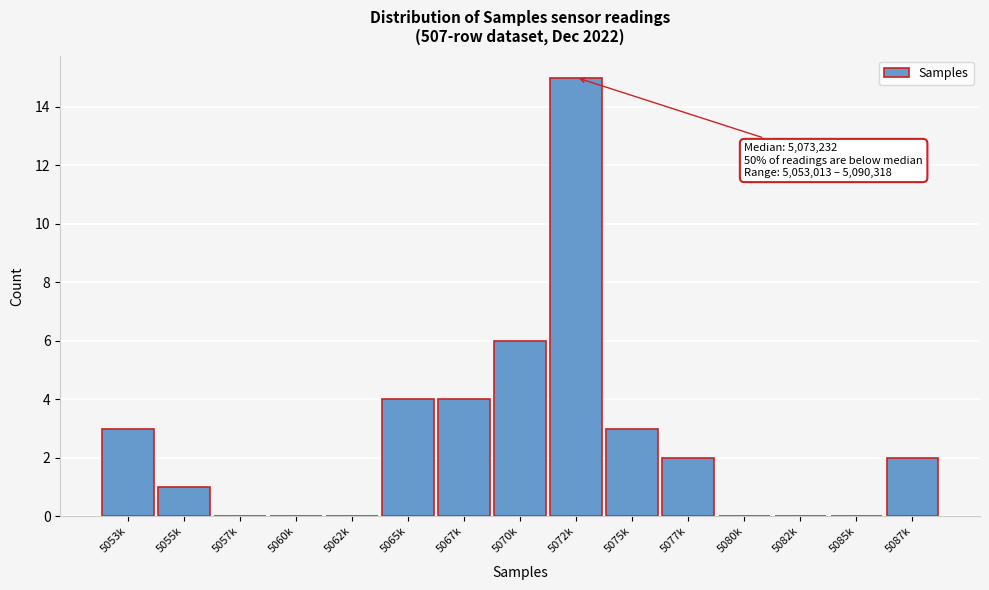

Reading left to right, extract all data points from this chart.

5053k=3	5055k=1	5057k=0	5060k=0	5062k=0	5065k=4	5067k=4	5070k=6	5072k=15	5075k=3	5077k=2	5080k=0	5082k=0	5085k=0	5087k=2